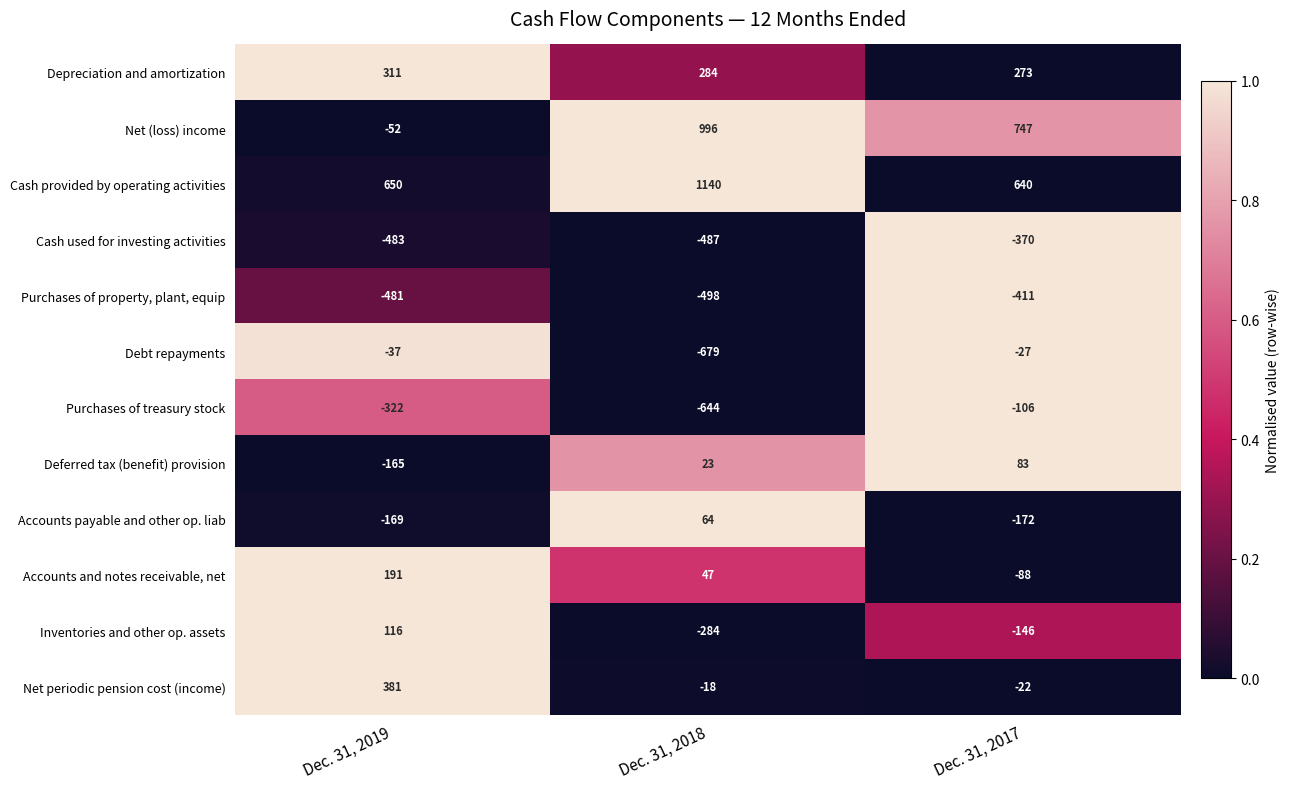

Where does the Purchases of treasury stock series first go above -322?

Dec. 31, 2017